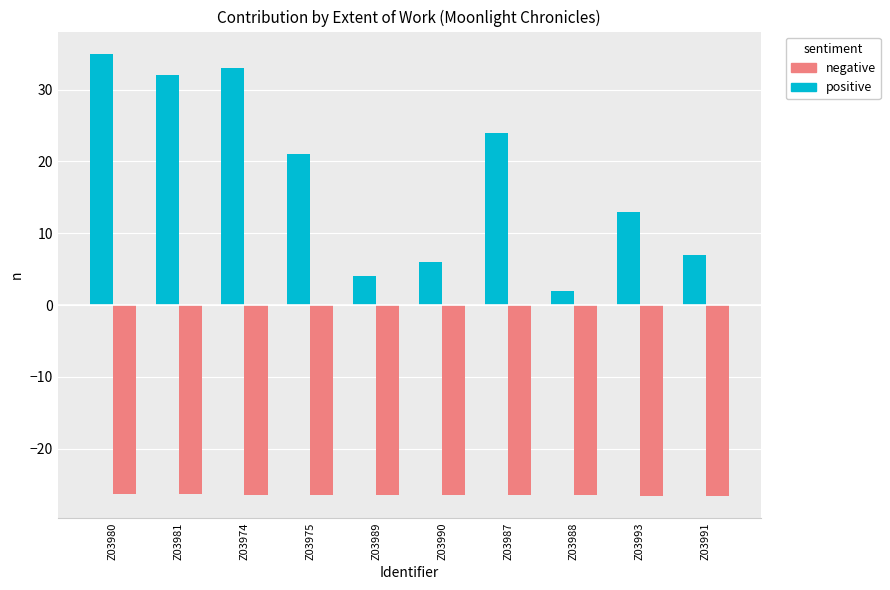

What is the difference between the highest and lowest values at Z03987?

50.5